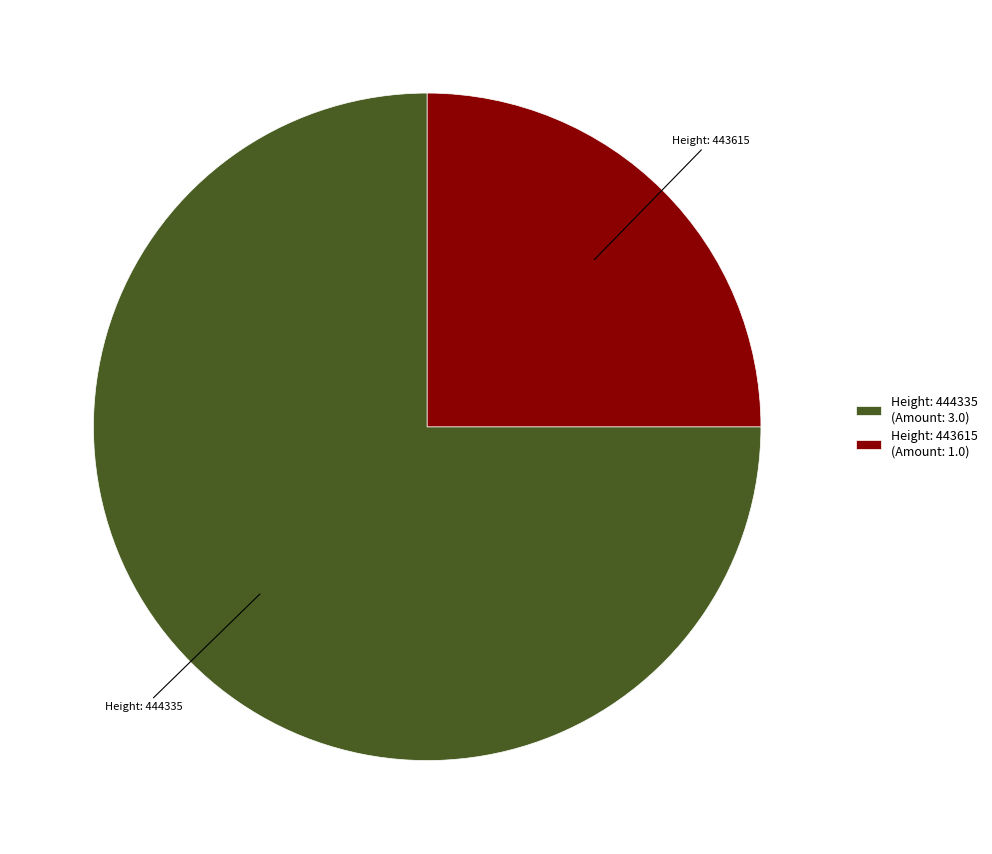

Is the sum of Height: 443615 (Amount: 1.0) and Height: 444335 (Amount: 3.0) greater than half?

Yes